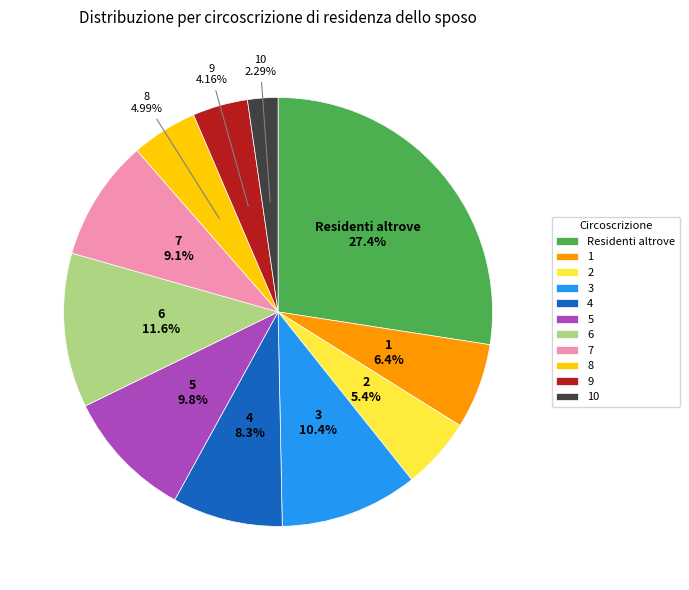

Is it true that 4 is 14% of the pie?

False